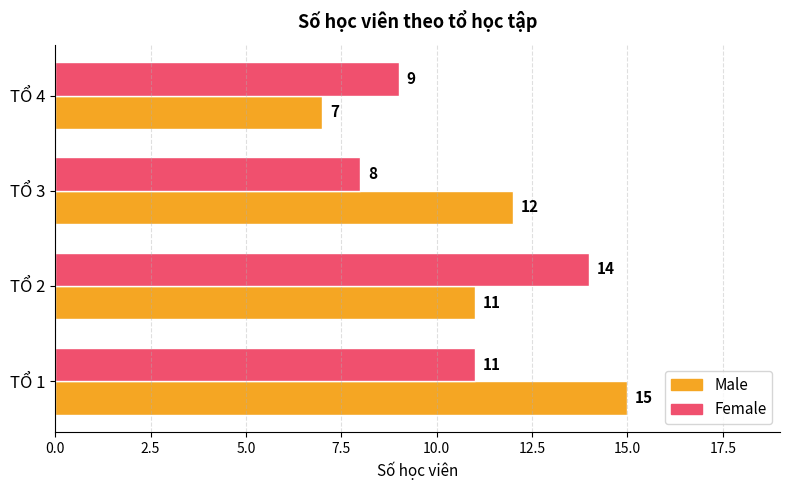

What are all the series names shown in the legend?

Male, Female